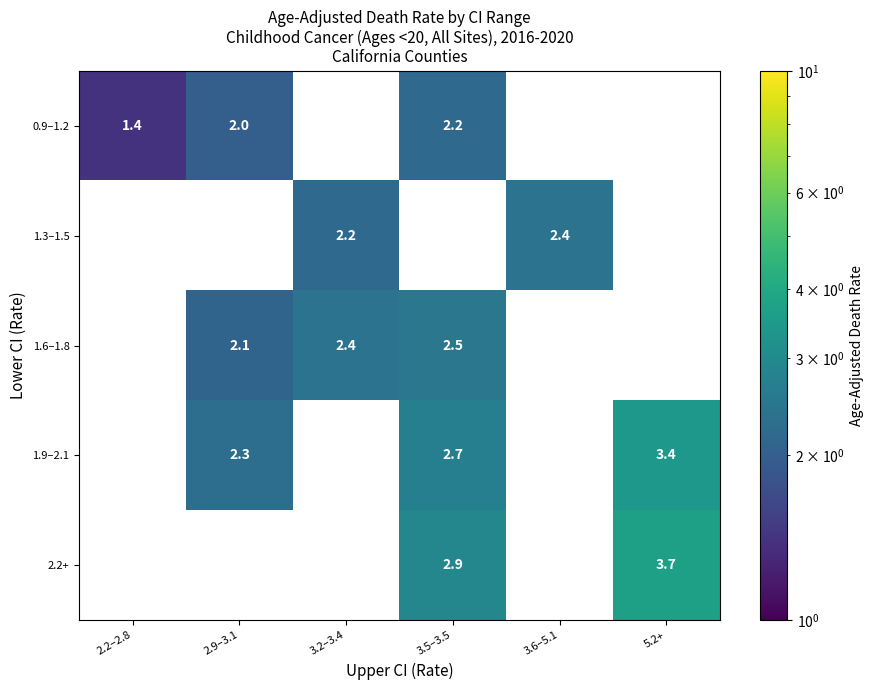

What is the difference between the 1.3–1.5 values at 3.2–3.4 and 5.2+?

2.2